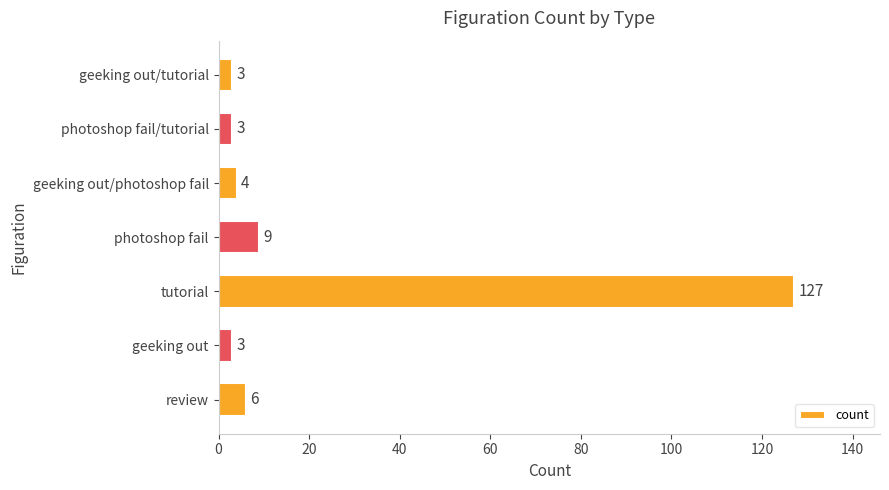

Are the bars grouped side by side (vs. stacked)?

No